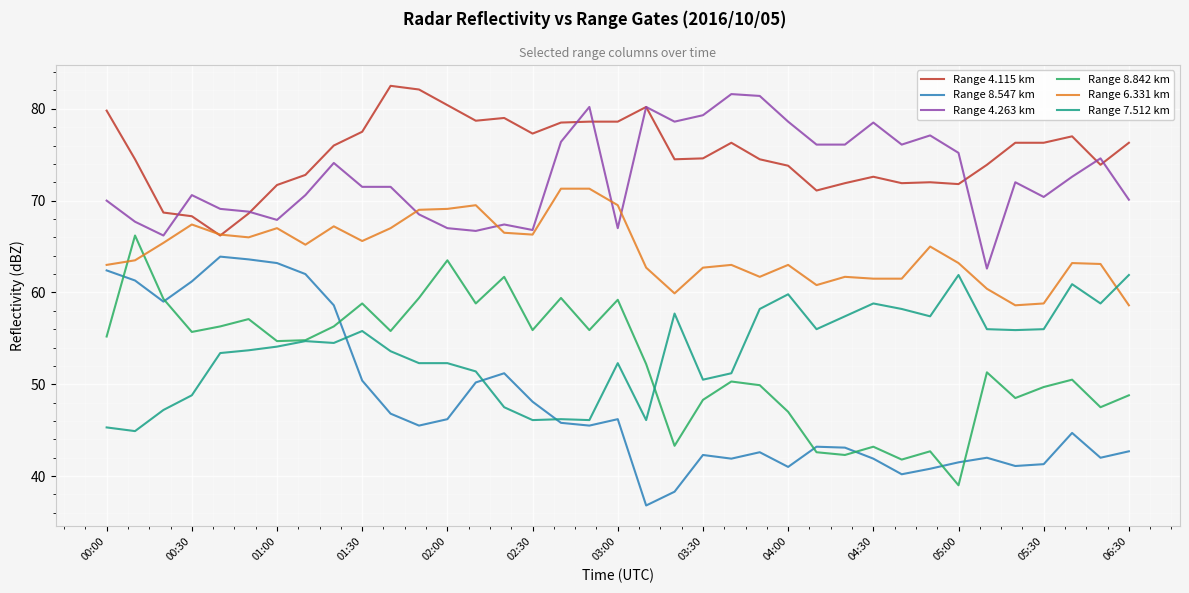

True or false: Range 8.547 km and Range 4.115 km intersect in this chart.

False